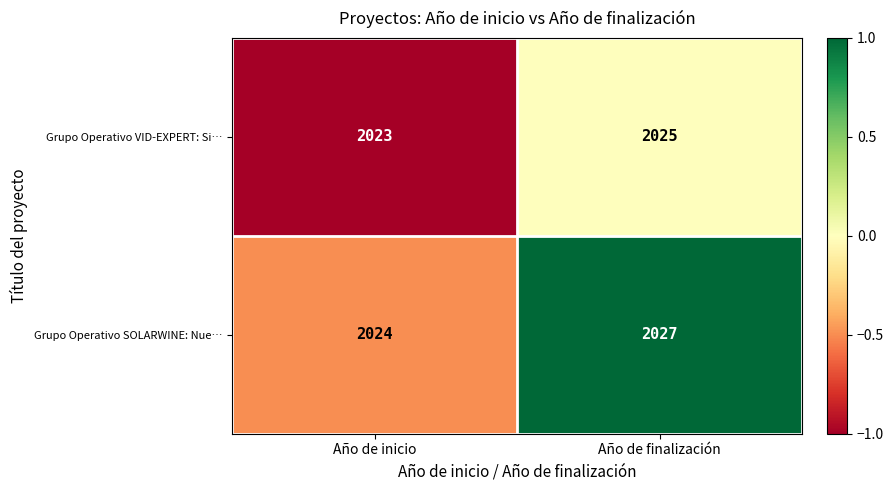

What is the minimum value for Grupo Operativo VID-EXPERT: Si…?

2023